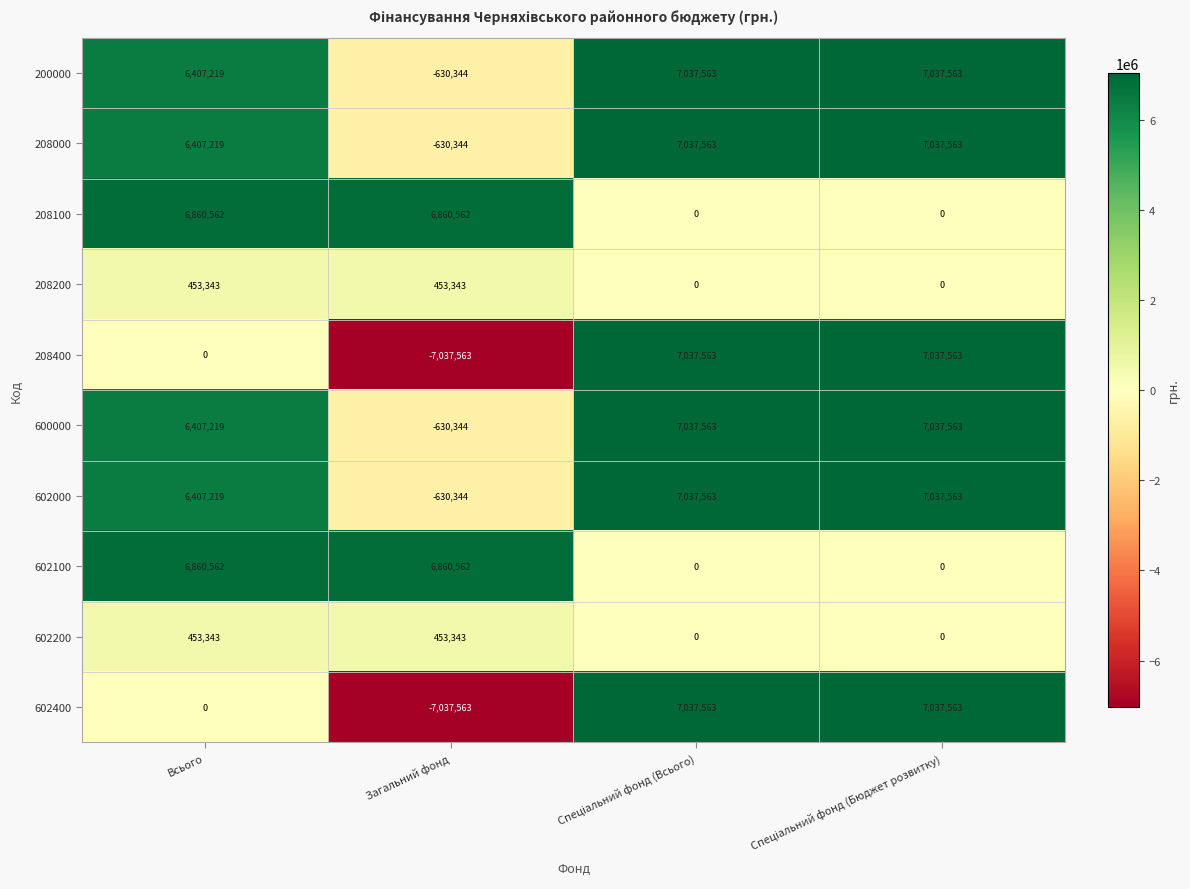

Count the number of categories in the chart.

4